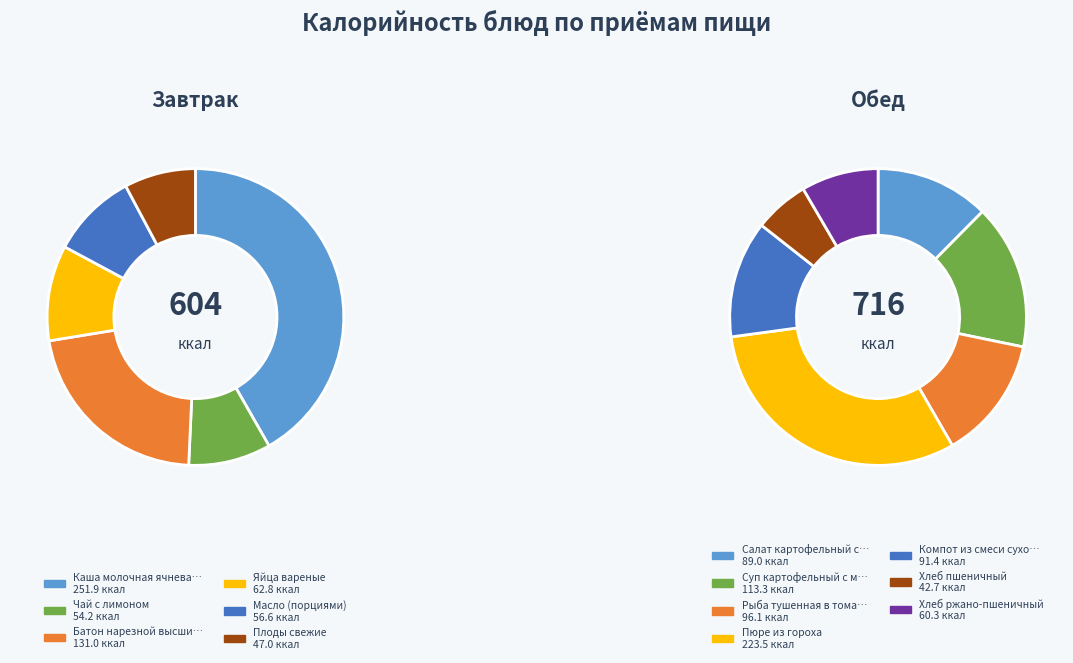

To the nearest percent, what is the combined percentage of Пюре из гороха and Масло (порциями)?

21%